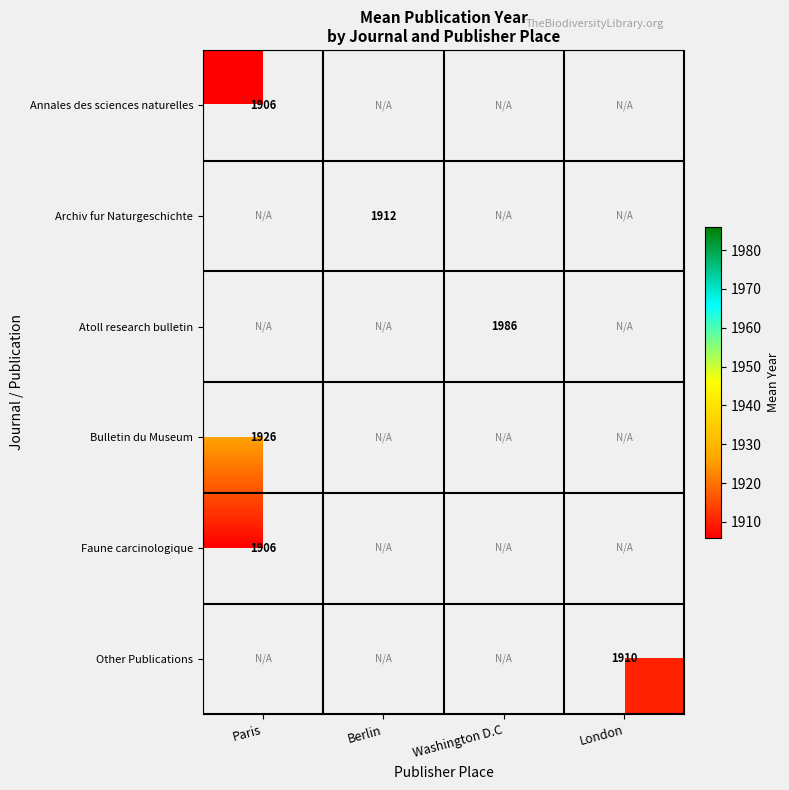

True or false: Atoll research bulletin has a value of 2800 at Washington D.C.

False